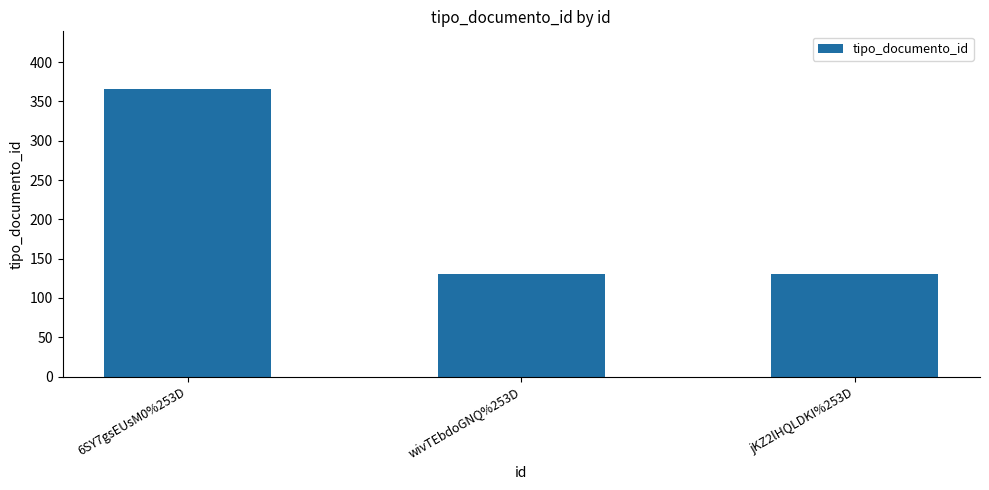

What is the ratio of the value at 6SY7gsEUsM0%253D to the value at jKZ2lHQLDKI%253D?

2.8